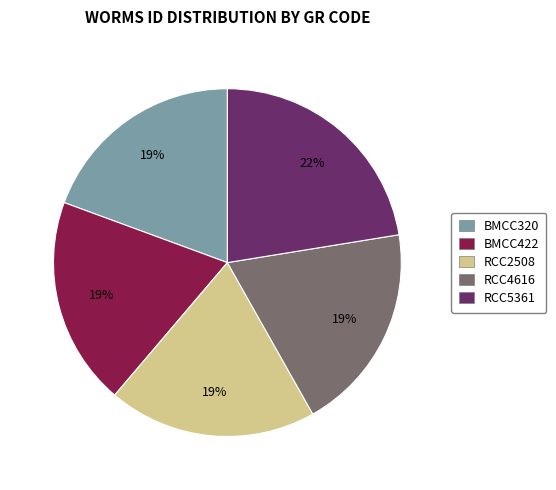

To the nearest percent, what is the combined percentage of RCC4616 and RCC5361?

42%